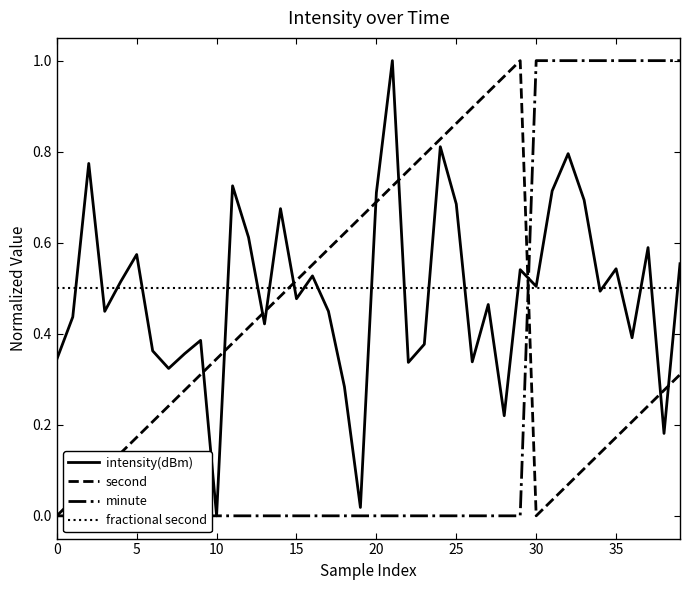

How many intersections are there between fractional second and second?

2